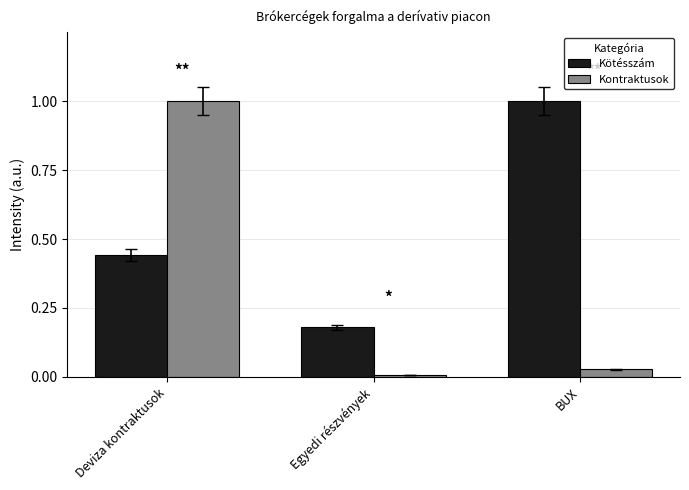

Rank the series at BUX from highest to lowest value.

Kötésszám, Kontraktusok